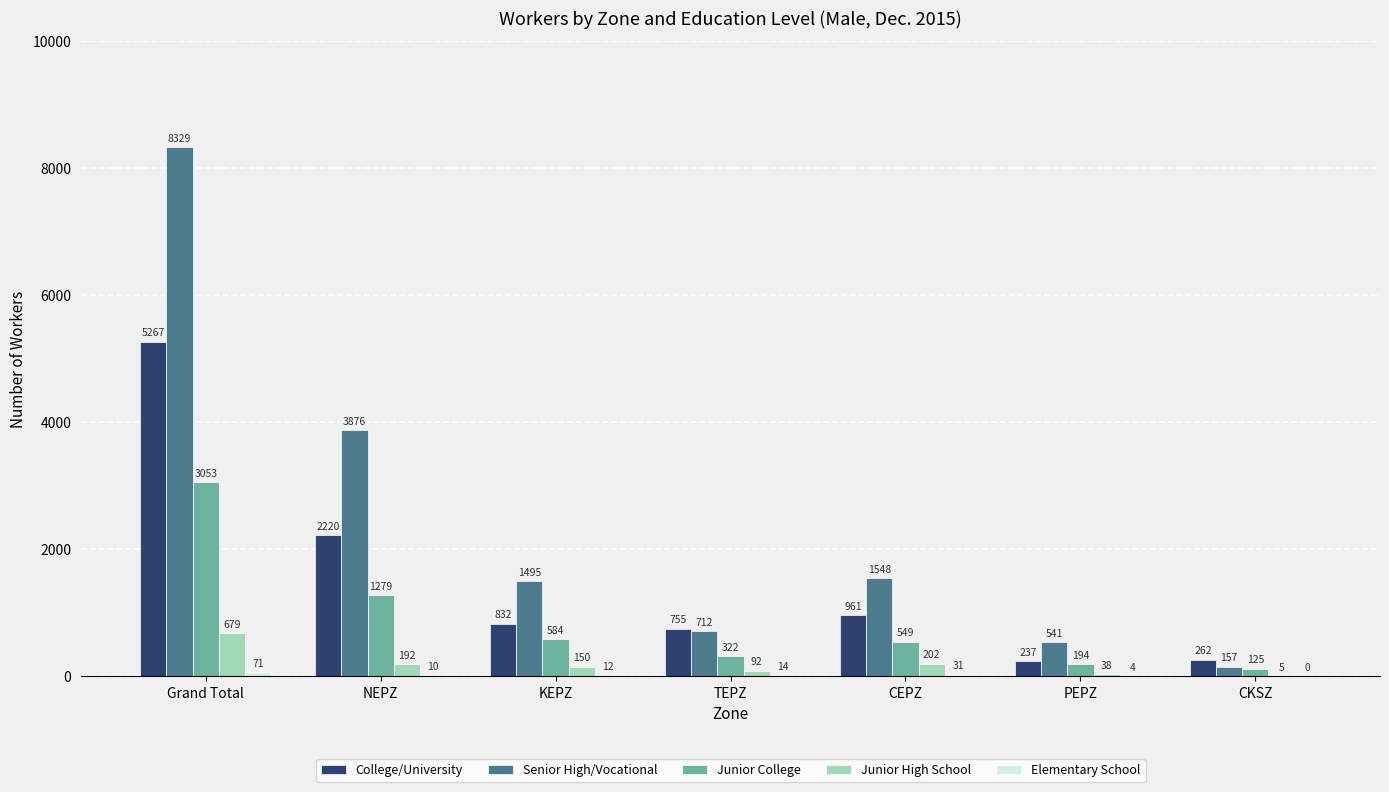

Which label corresponds to the largest value in the chart?

Grand Total